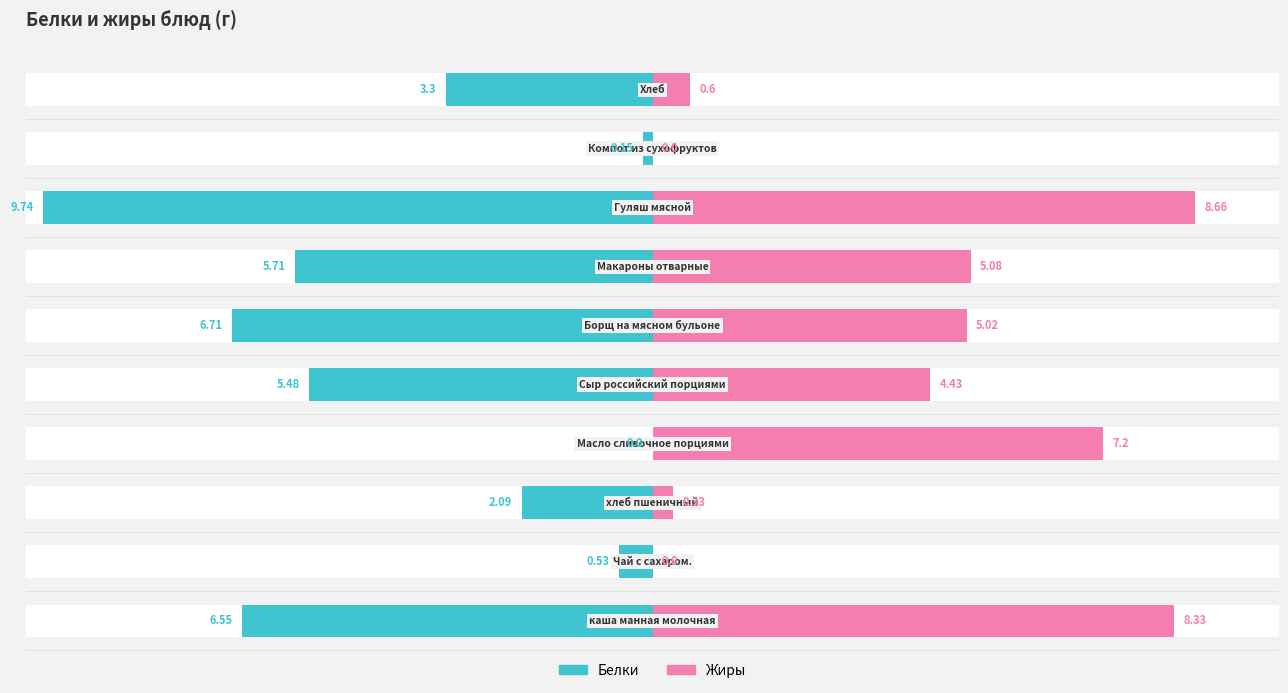

True or false: Жиры has a value of 0.9 at 9.

False